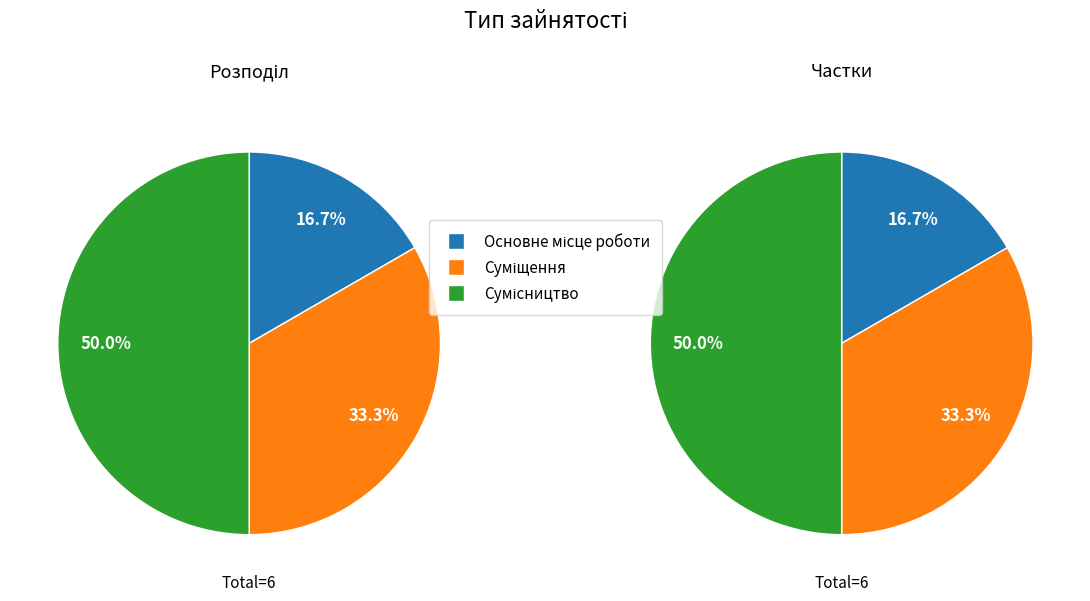

What is the largest slice in the pie chart?

Сумісництво